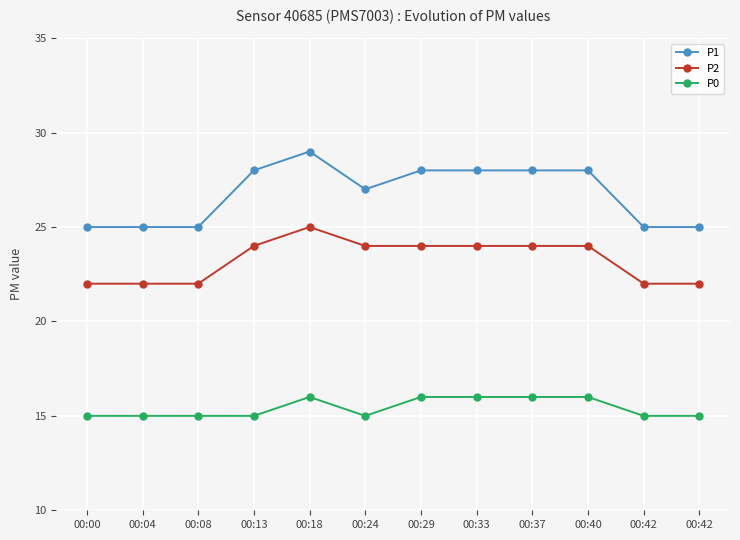

In P2, how many points are higher than both neighbors (excluding endpoints)?

1